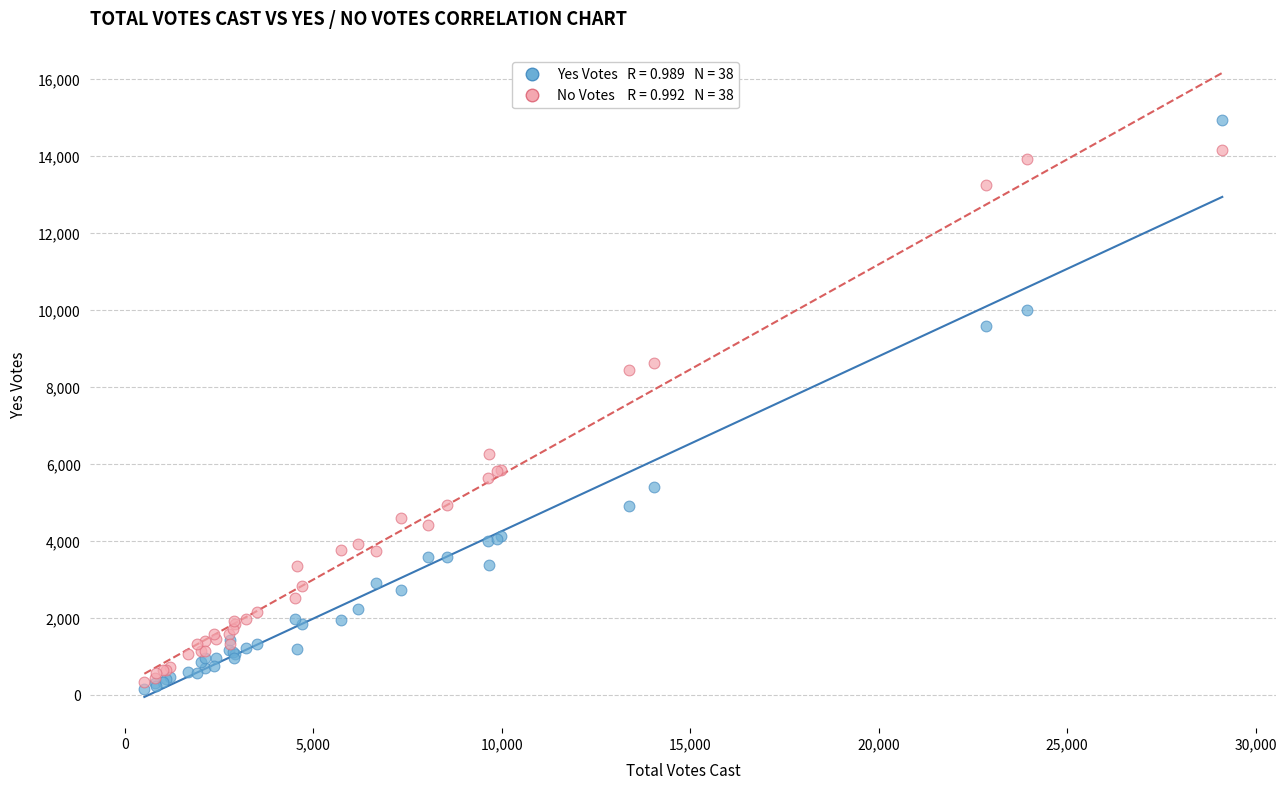

Across all series, what Y value is closest to 7562?

8456